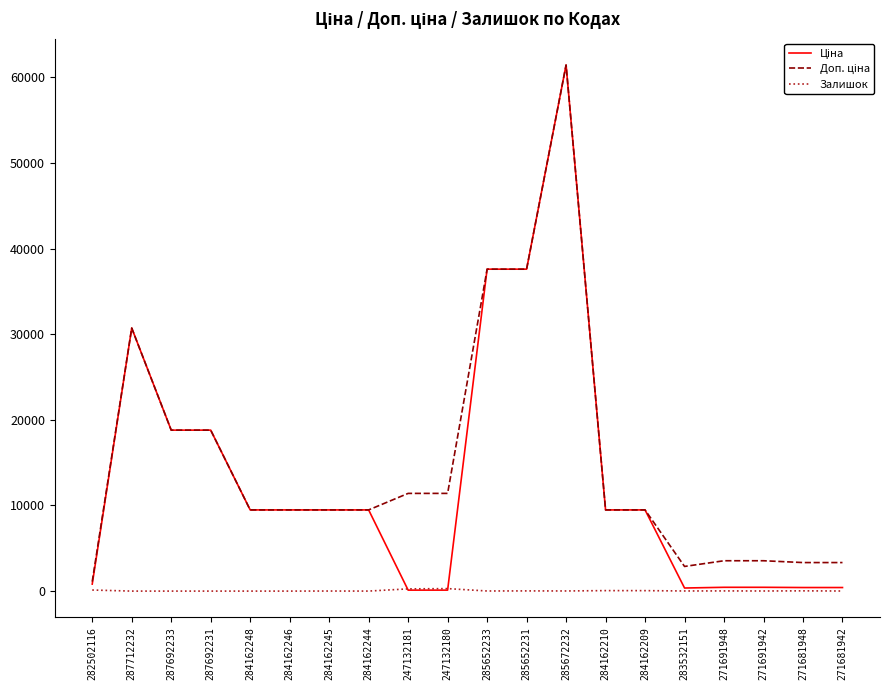

Is it true that Залишок equals 30.0 at 271681948?

True